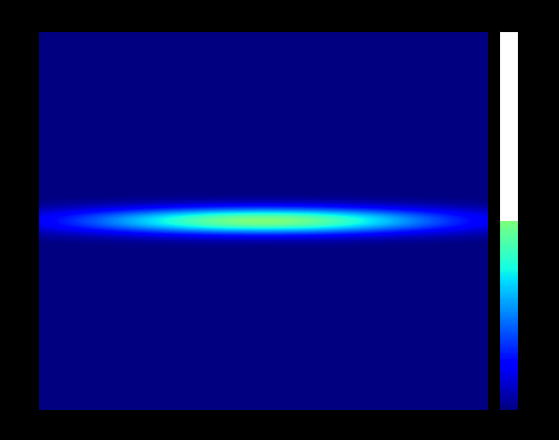

How many series are shown in this chart?

17